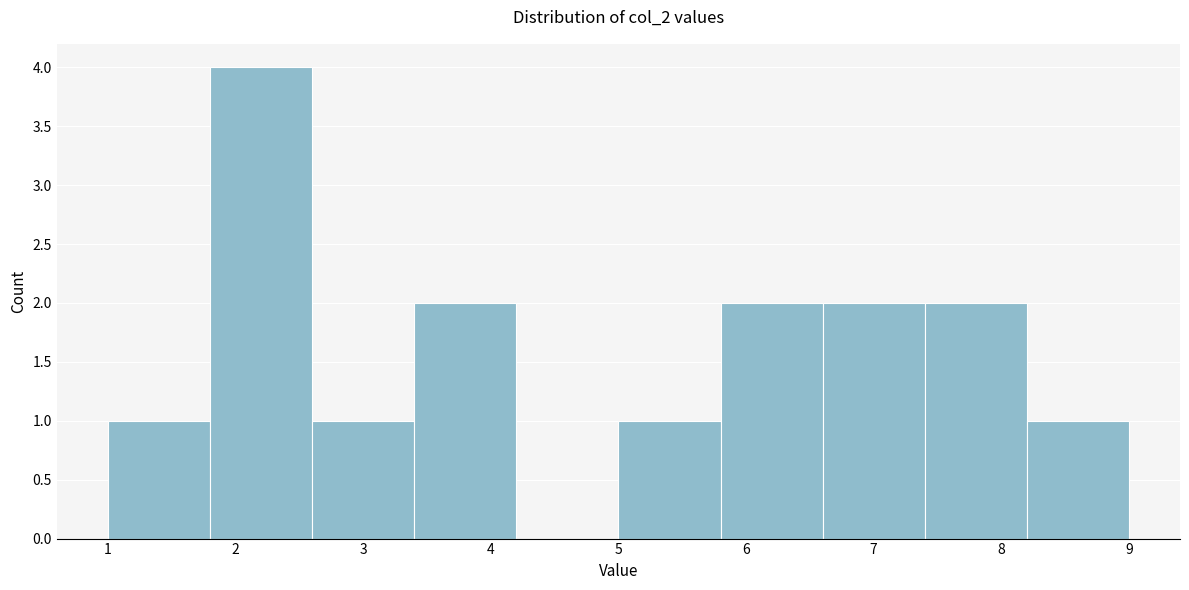

How tall is the bar that spans 3.4 to 4.2 on the x-axis? The values are not printed on the chart, so give them approximately, as read against the axis.

2